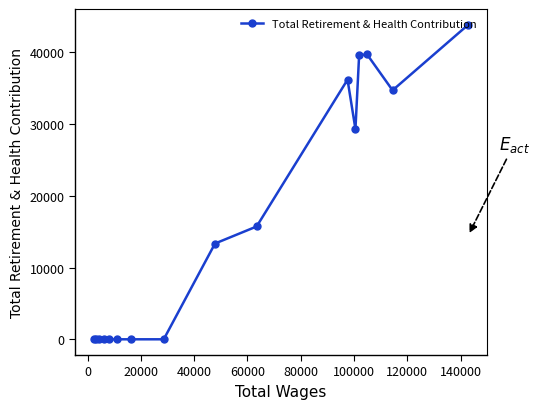

What is the difference between the second highest and minimum values?

39715